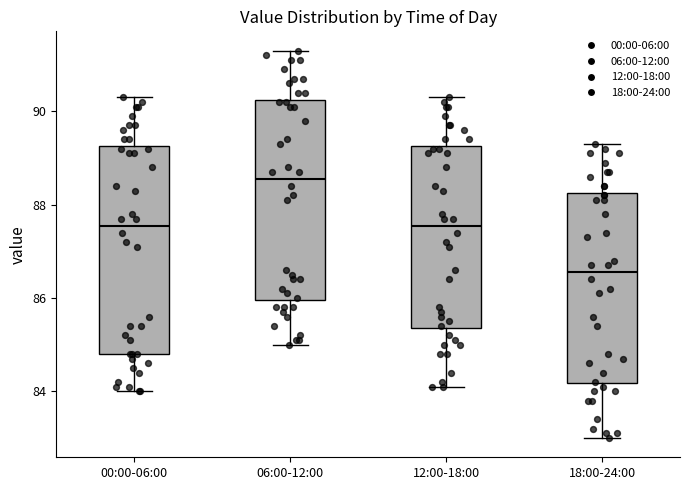

Reading left to right, transcribe this box plot: for each box, give where its median line is, the range the box spans, and where its two whiskers end, as read against the y-axis. The values are not printed on the chart, so give them approximately, as read against the axis.

00:00-06:00: median 87.6, box 84.8 to 89.2, whiskers 84.0 to 90.4
06:00-12:00: median 88.6, box 86.0 to 90.2, whiskers 85.0 to 91.4
12:00-18:00: median 87.6, box 85.4 to 89.2, whiskers 84.2 to 90.4
18:00-24:00: median 86.6, box 84.2 to 88.2, whiskers 83.0 to 89.4